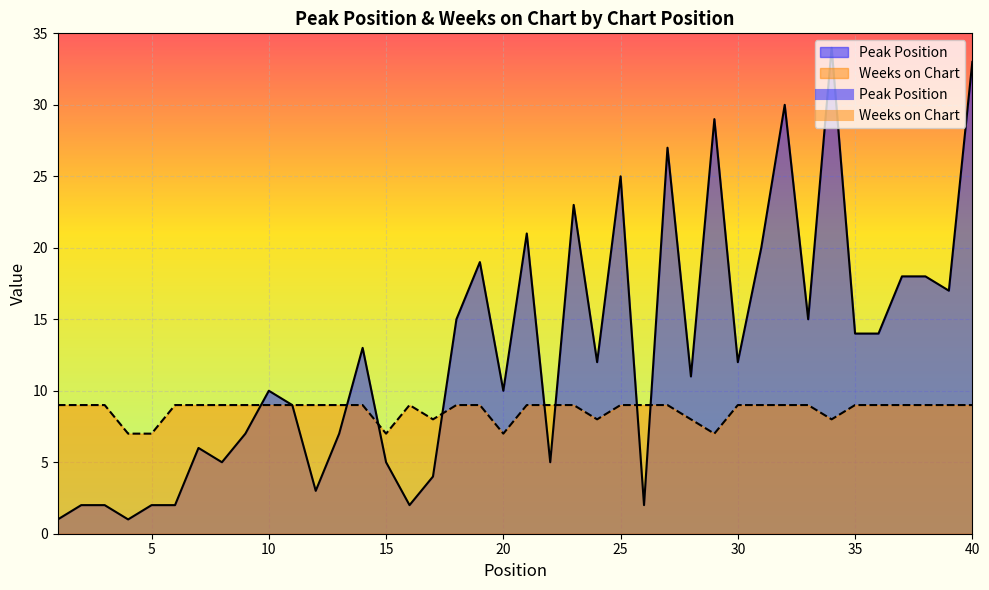

At which category does Weeks on Chart reach its first local peak?

16